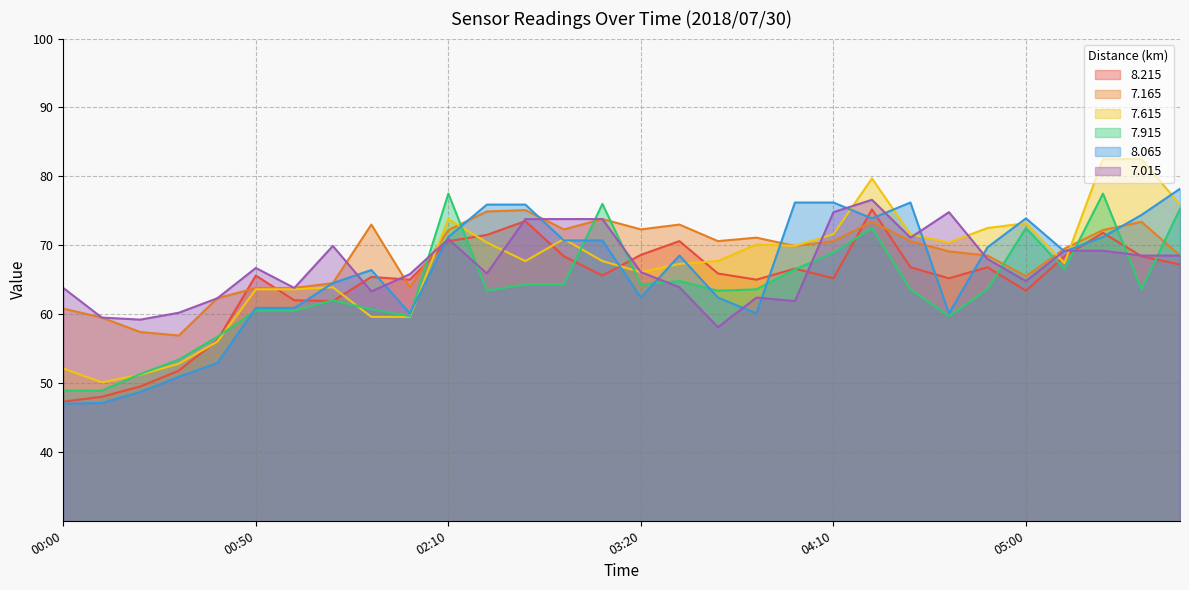

Is it true that 7.165 equals 108.2 at 04:30?

False